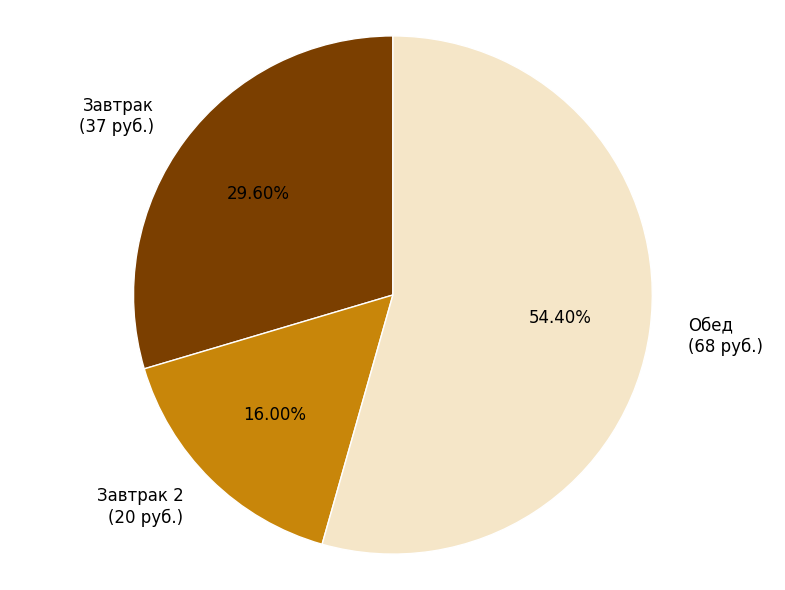

Is there a majority slice in this chart?

Yes